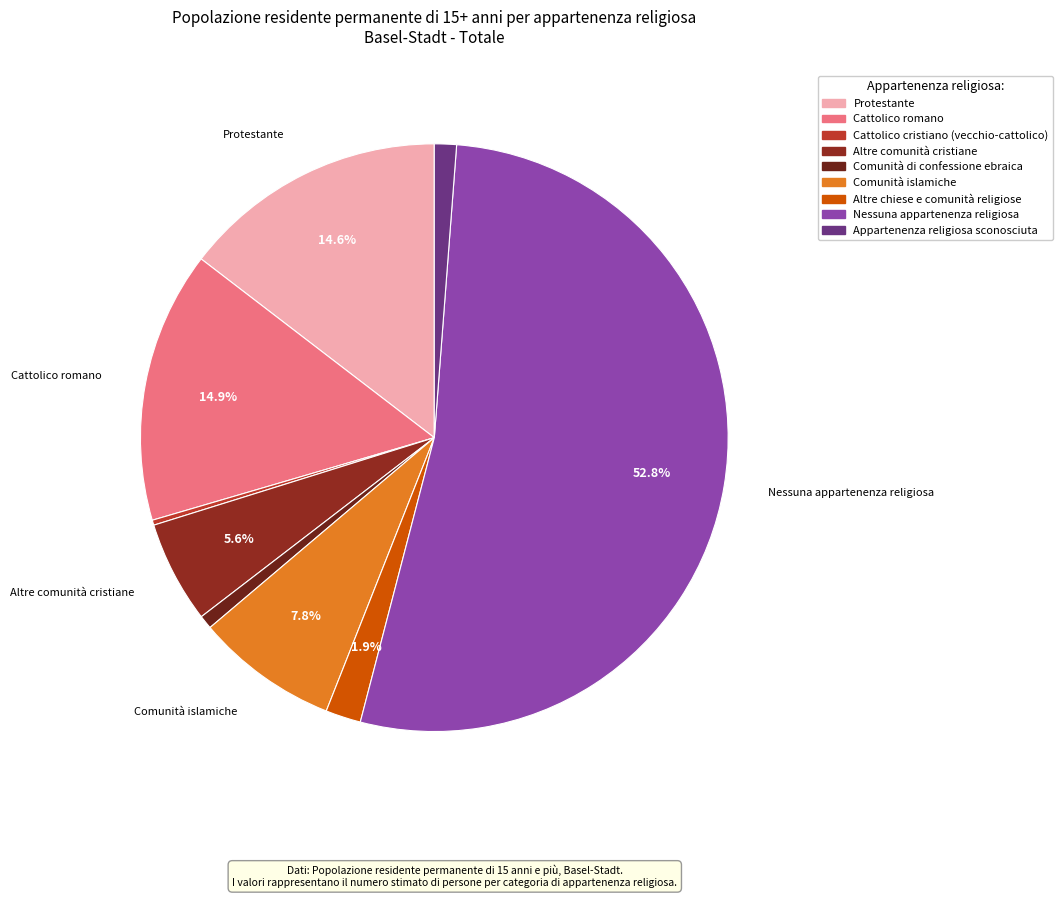

Which slice represents more than half of the pie?

Nessuna appartenenza religiosa